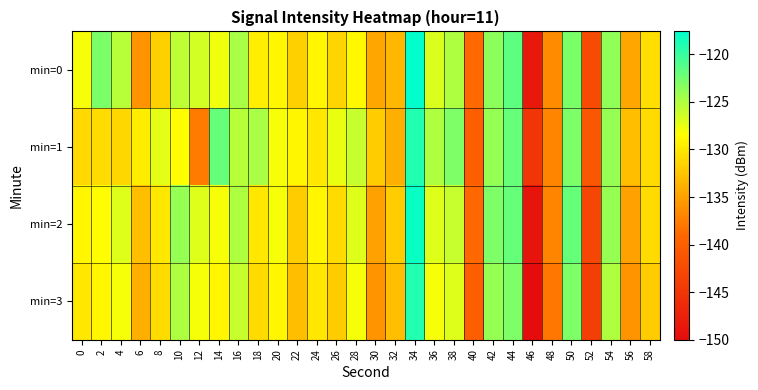

Rank the series at 30 from lowest to highest value.

min=3, min=2, min=0, min=1